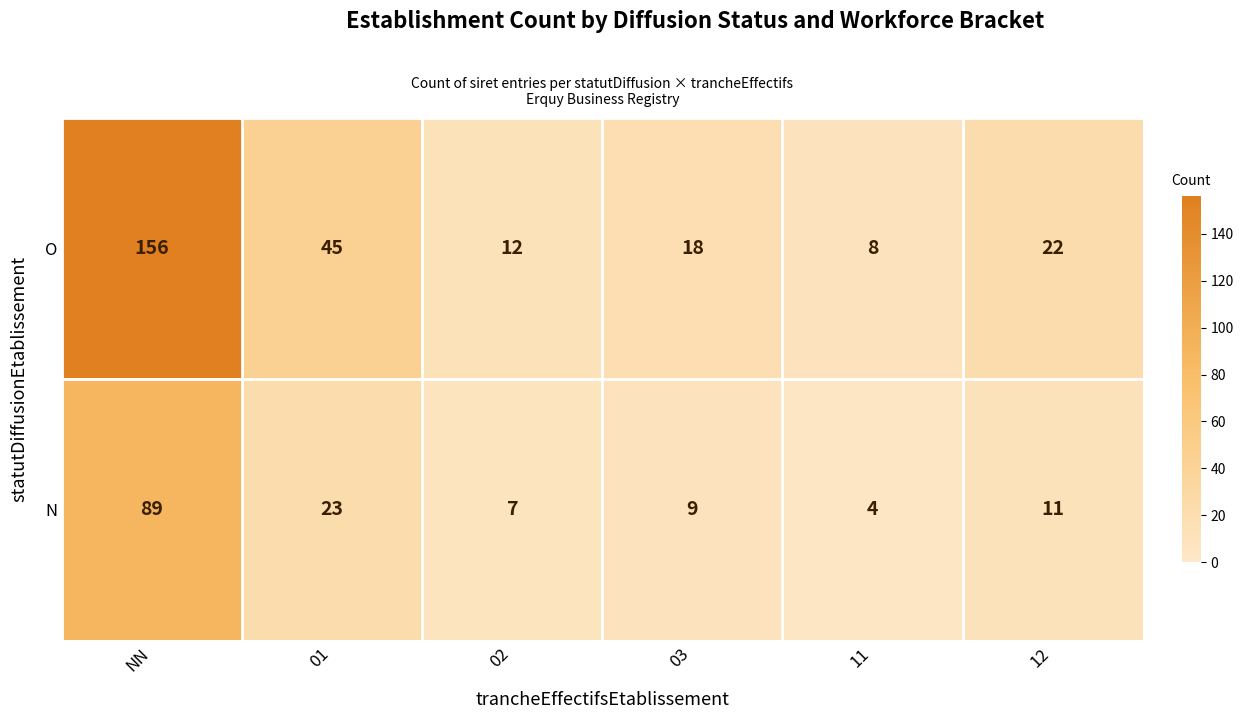

Which series has the largest total across all categories?

O